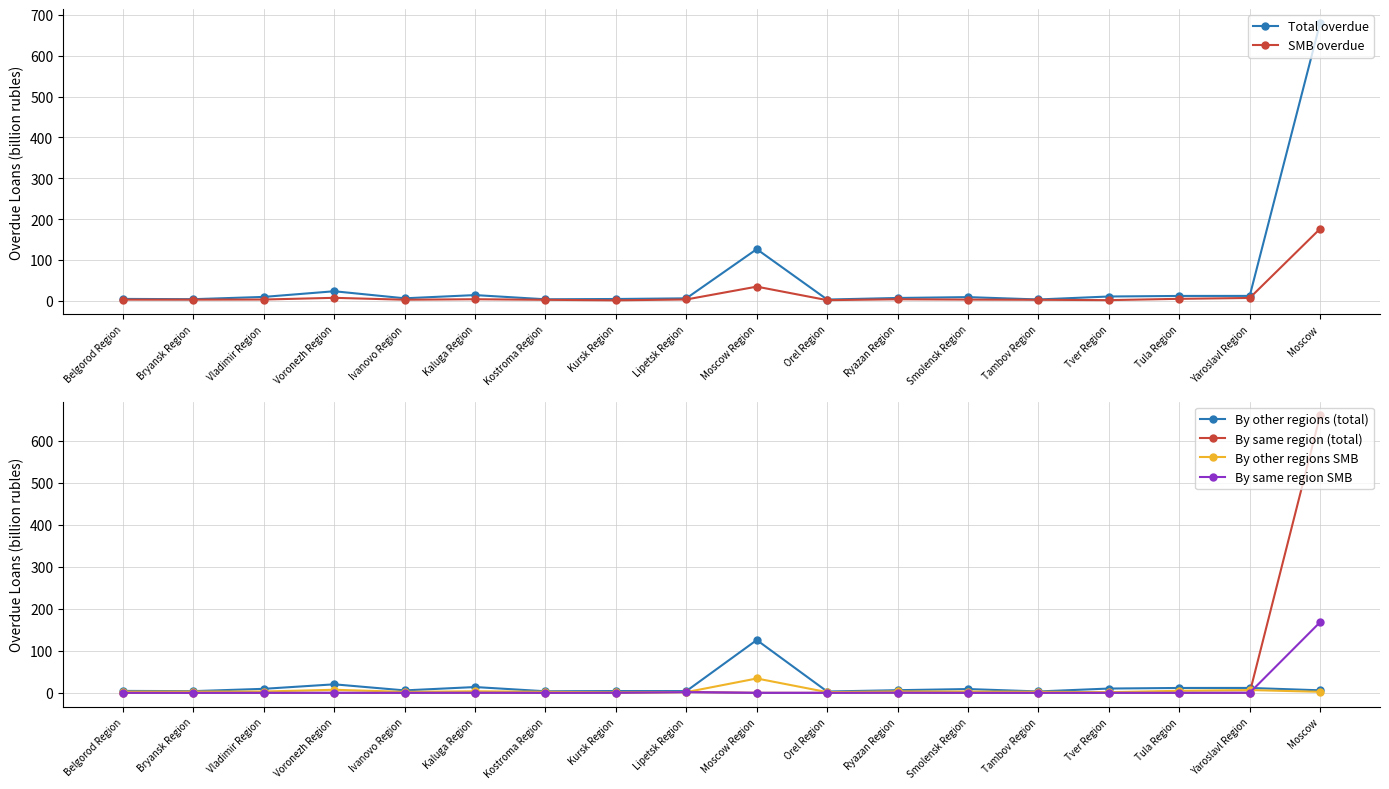

Where is Total overdue nearest to the value 341?

Moscow Region